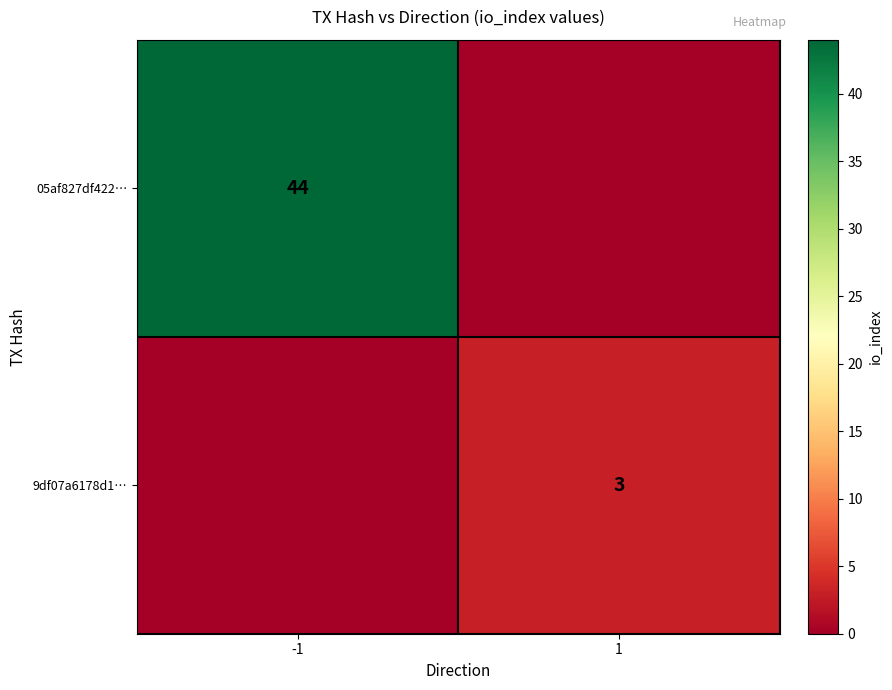

Is it true that 9df07a6178d1… equals 4 at 1?

False